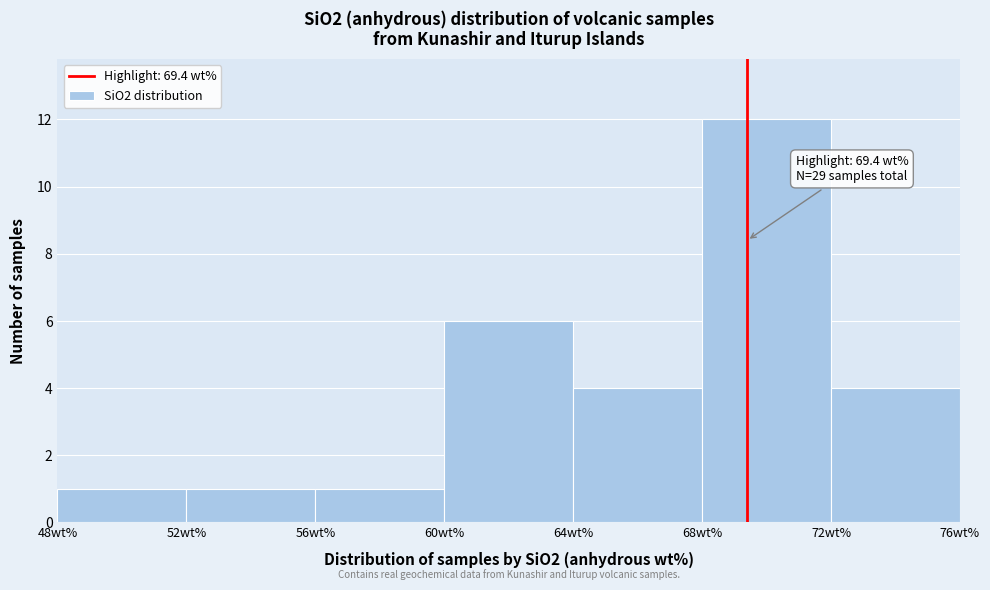

Which range on the x-axis has the tallest bar?

68 to 72